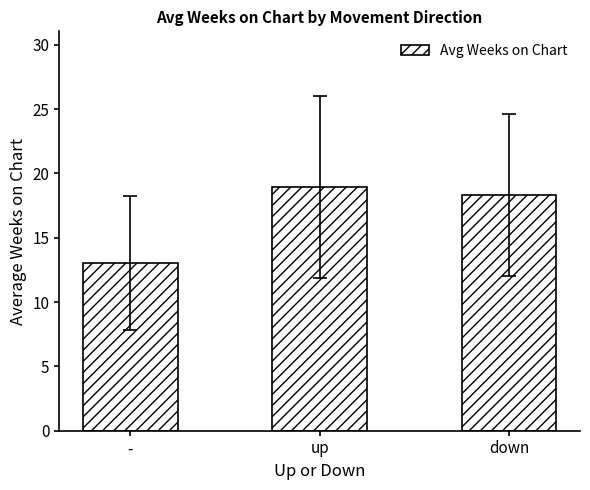

Reading left to right, list all the values displayed in this chart.

13.1	18.9	18.3